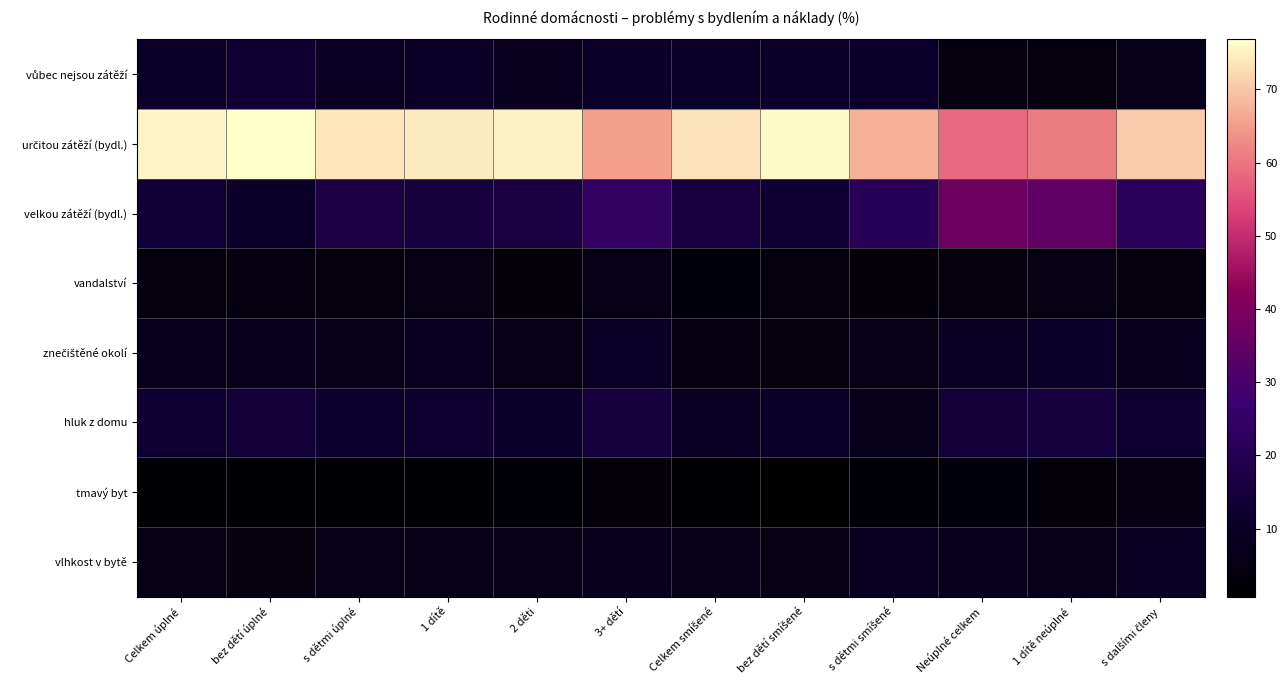

What is the spread (max minus min) of values at Celkem úplné?

73.4